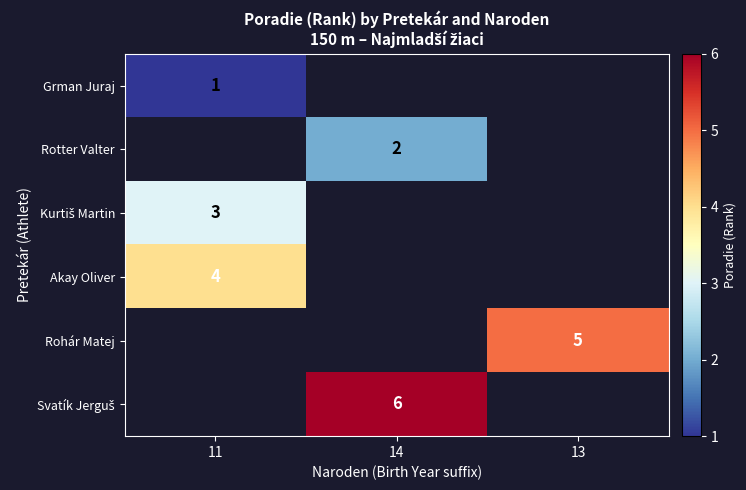

What is the greatest value displayed?

6.0